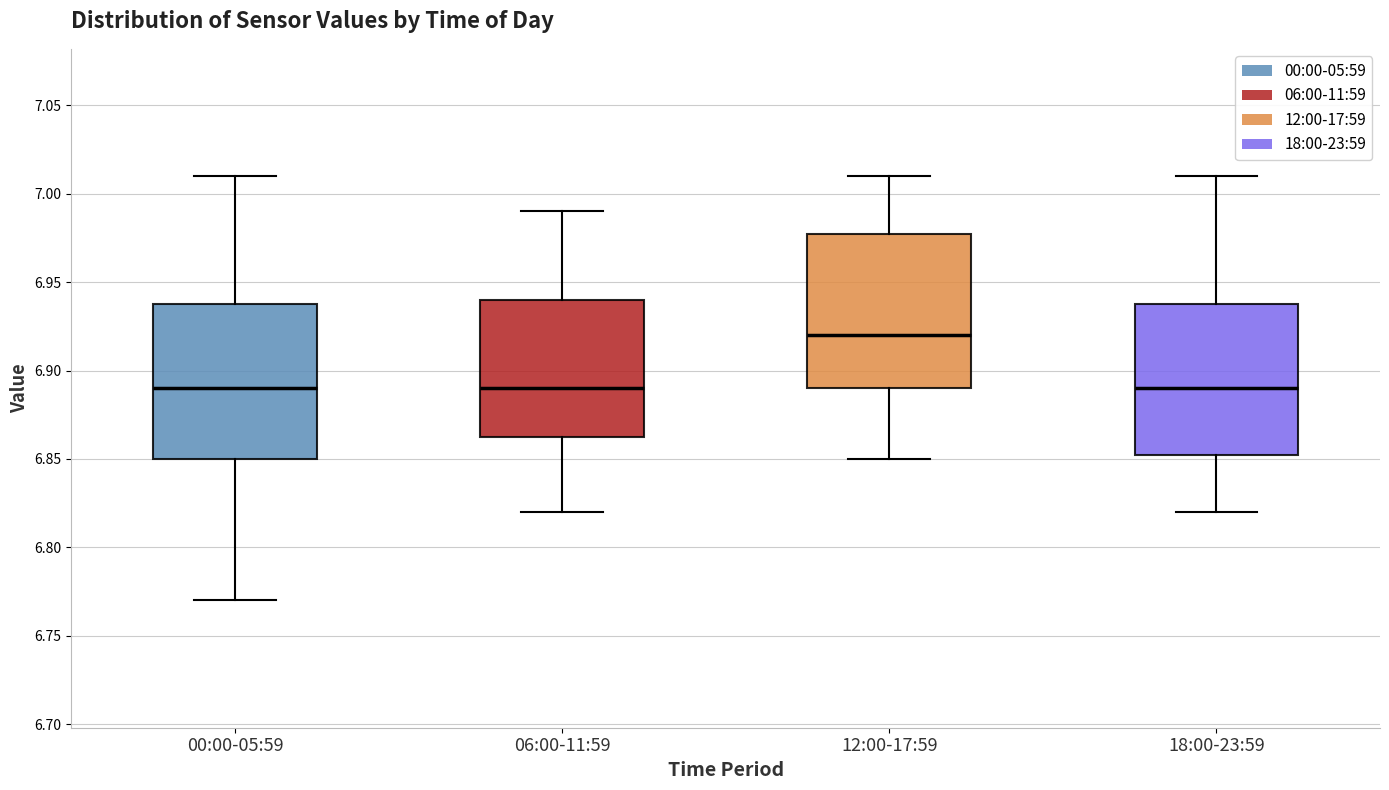

Reading left to right, transcribe this box plot: for each box, give where its median line is, the range the box spans, and where its two whiskers end, as read against the y-axis. The values are not printed on the chart, so give them approximately, as read against the axis.

00:00-05:59: median 6.890, box 6.850 to 6.940, whiskers 6.770 to 7.010
06:00-11:59: median 6.890, box 6.865 to 6.940, whiskers 6.820 to 6.990
12:00-17:59: median 6.920, box 6.890 to 6.980, whiskers 6.850 to 7.010
18:00-23:59: median 6.890, box 6.855 to 6.940, whiskers 6.820 to 7.010